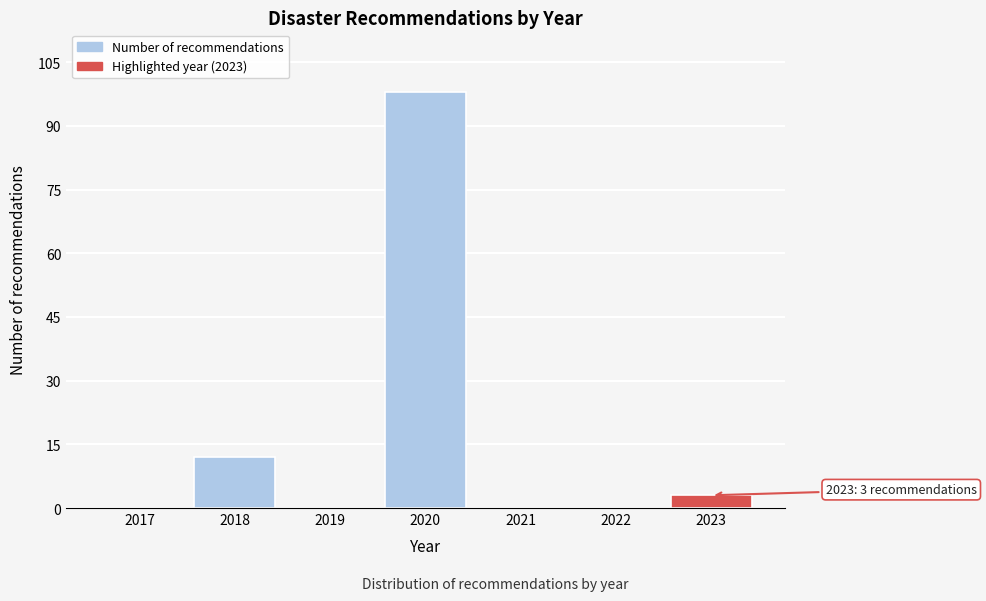

Reading left to right, what are all the values shown in this chart?

2017=0	2018=12	2019=0	2020=98	2021=0	2022=0	2023=3